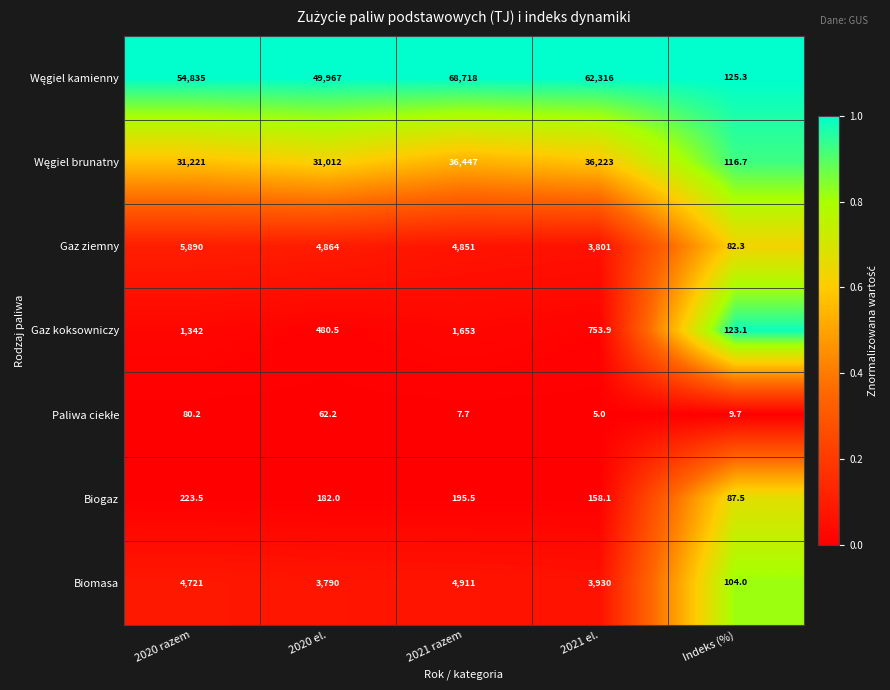

What is the difference between the highest and lowest values at 2021 razem?

68710.3